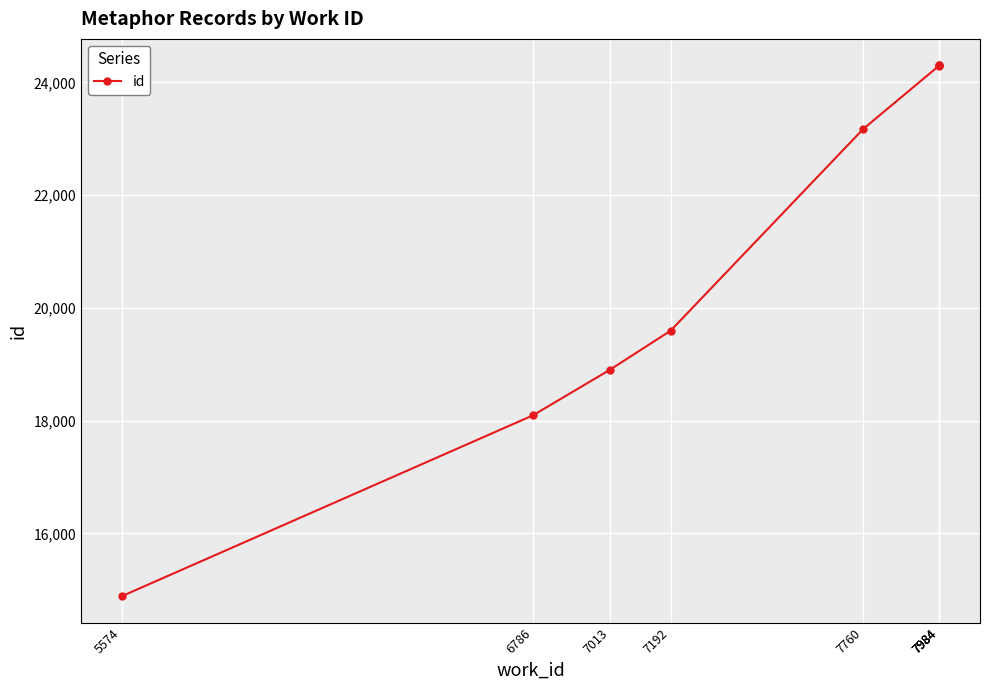

What is the ratio of the value at 7984 to the value at 7760?

1.0